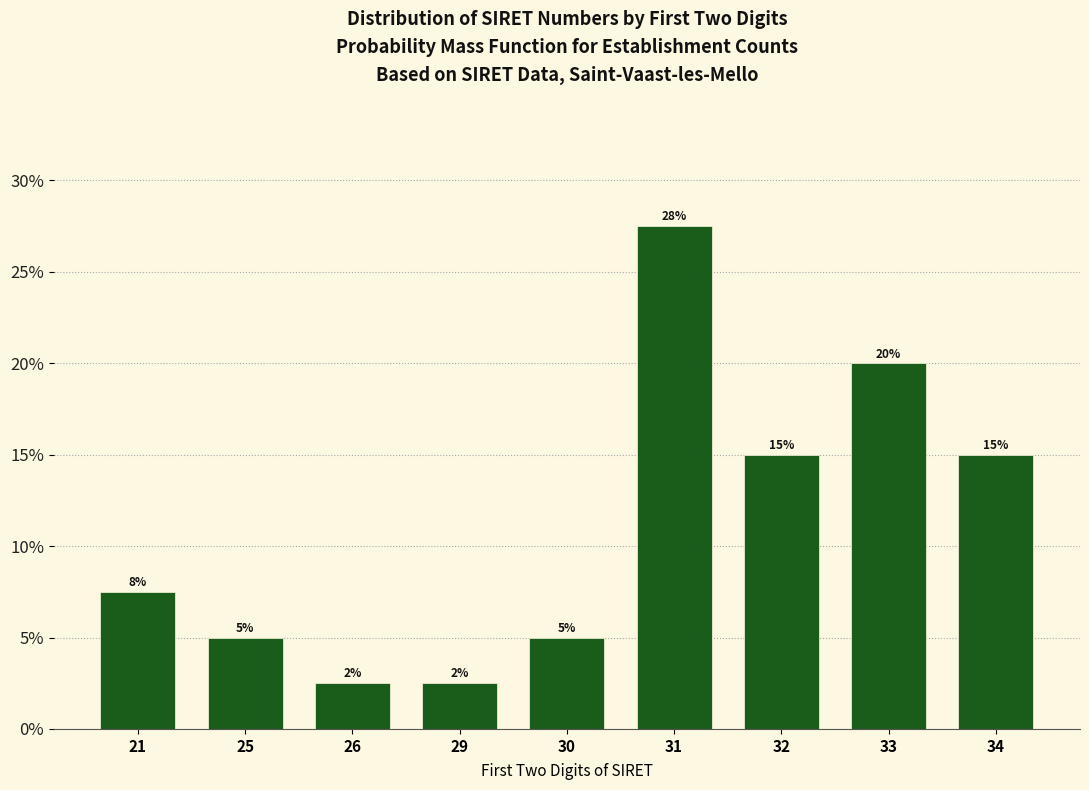

The chart shows a value of 2.5 at 26. True or false?

True